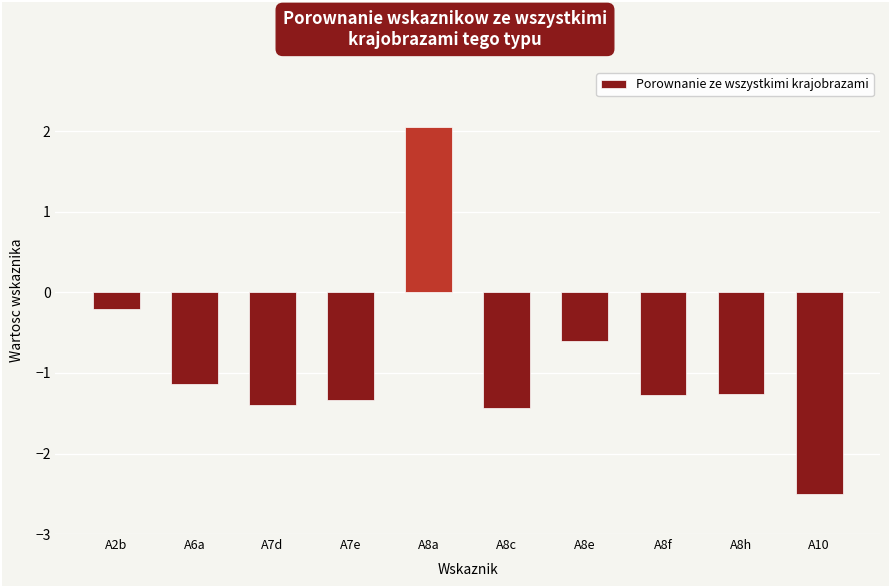

Reading left to right, extract all data points from this chart.

-0.2	-1.1	-1.4	-1.3	2.1	-1.4	-0.6	-1.3	-1.3	-2.5